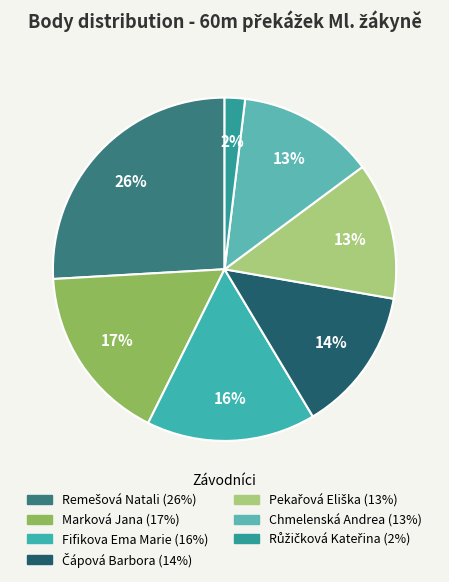

What portion of the pie excludes Marková Jana?

83.2%